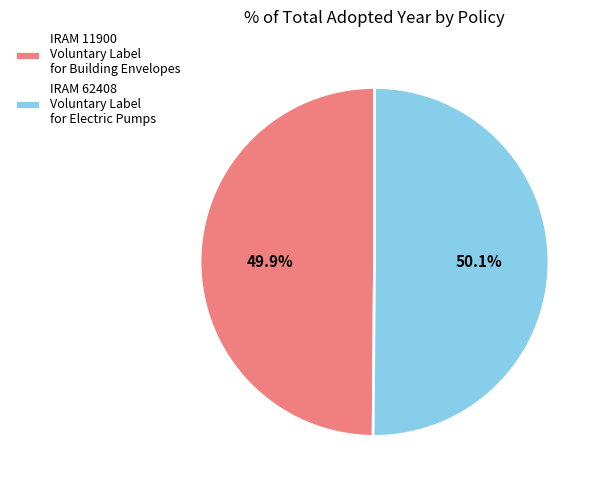

How much of the chart is everything except IRAM 62408 Voluntary Label for Electric Pumps?

49.9%